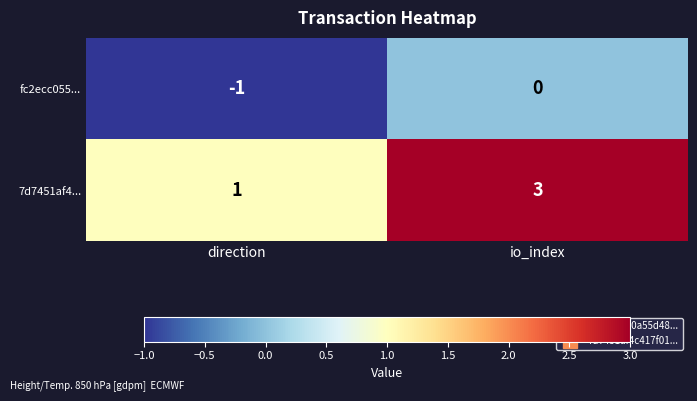

Which series has the widest spread of values?

7d7451af4...